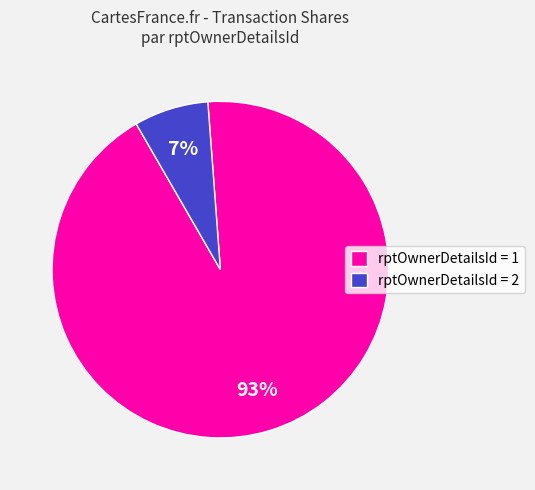

Between rptOwnerDetailsId = 2 and rptOwnerDetailsId = 1, which is larger?

rptOwnerDetailsId = 1